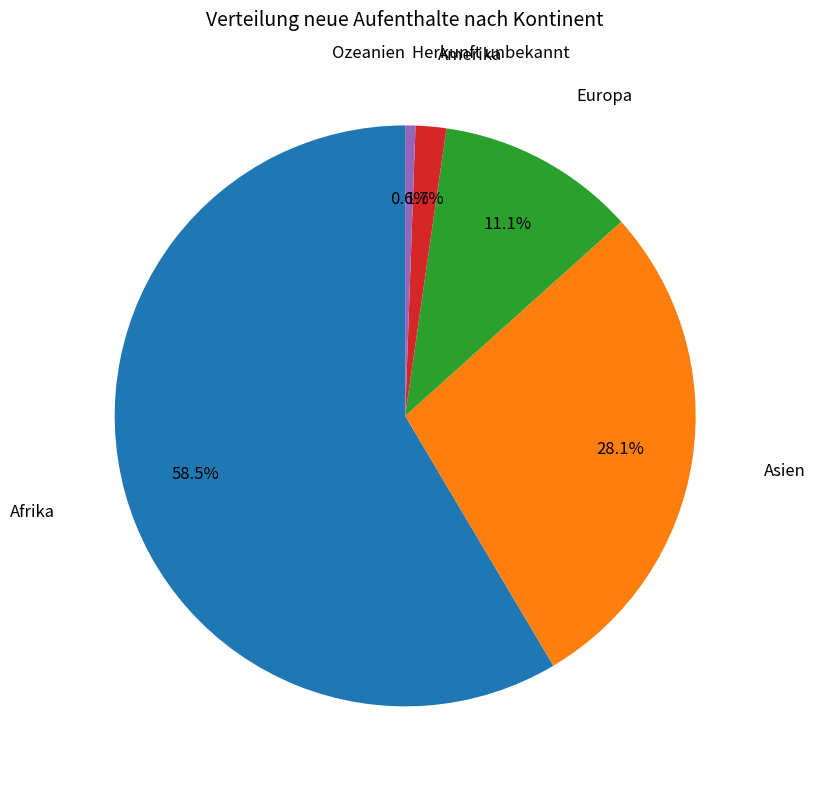

Does Afrika represent more than half of the total?

Yes